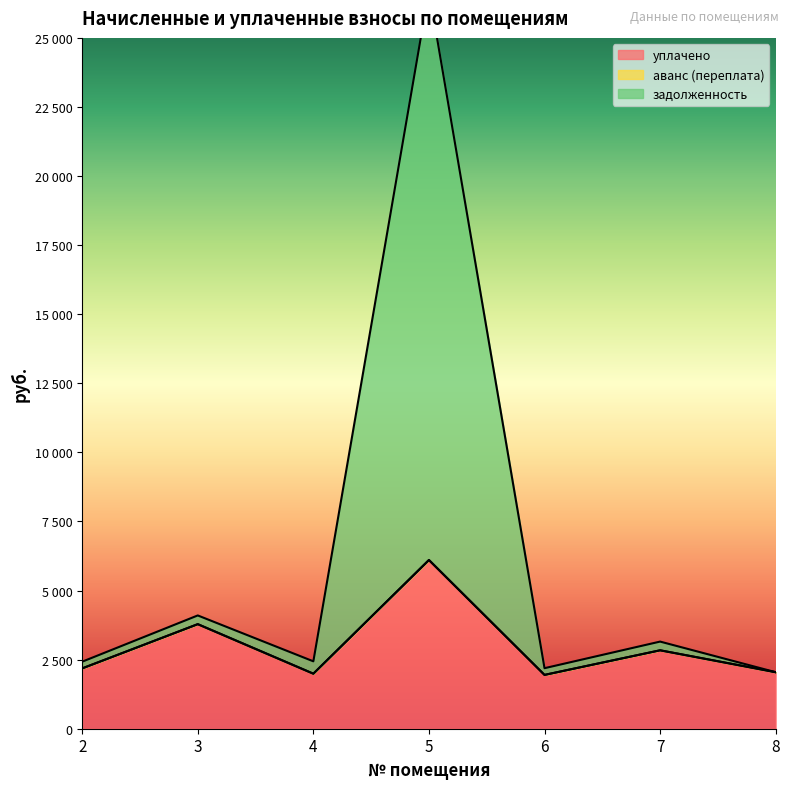

Which has a higher value, 5 or 8?

5